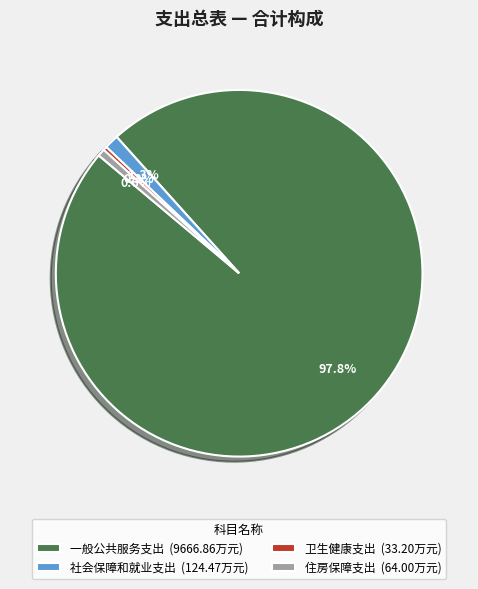

How many segments does this pie chart have?

4